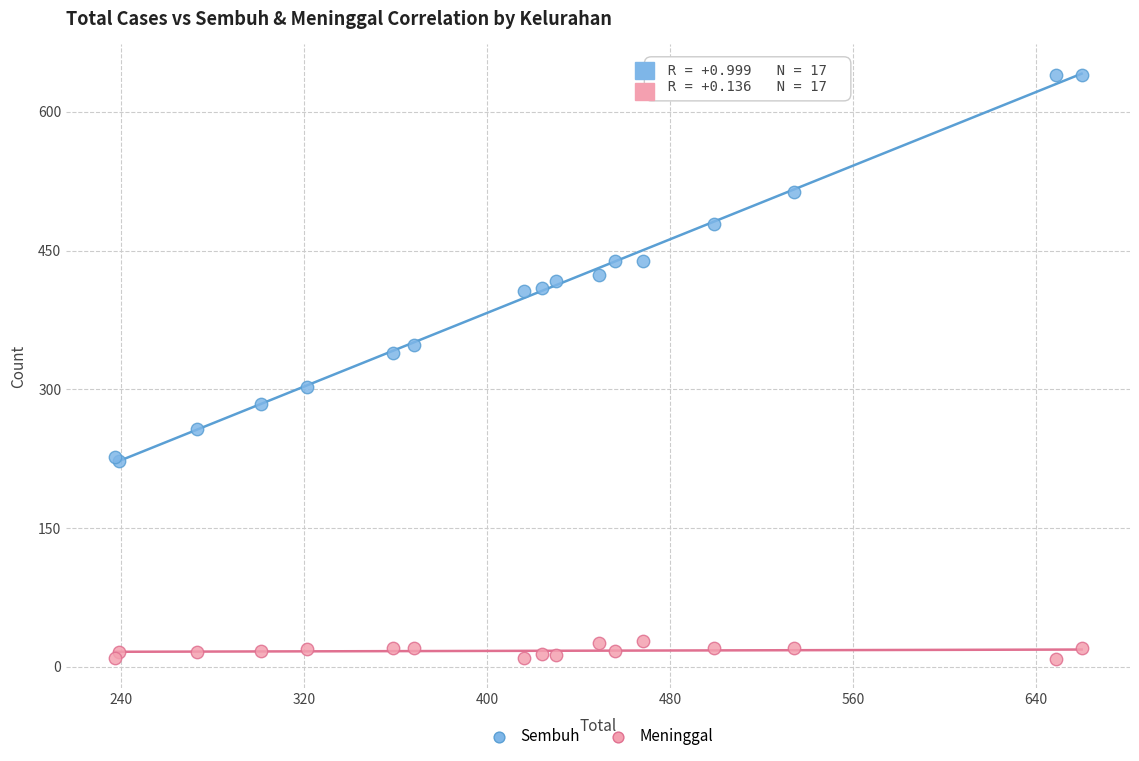

Which series reaches the maximum Y coordinate?

Sembuh